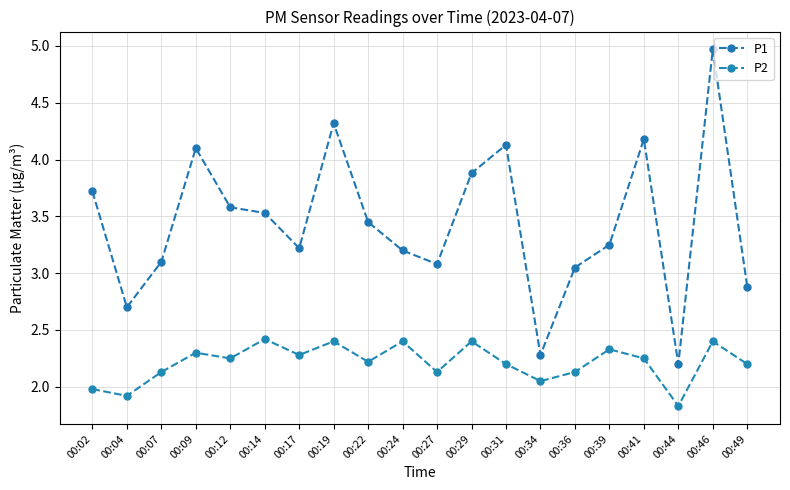

Reading right to left, transcribe all the data shown in this chart.

P1: 00:49=2.9	00:46=5.0	00:44=2.2	00:41=4.2	00:39=3.2	00:36=3.0	00:34=2.3	00:31=4.1	00:29=3.9	00:27=3.1	00:24=3.2	00:22=3.5	00:19=4.3	00:17=3.2	00:14=3.5	00:12=3.6	00:09=4.1	00:07=3.1	00:04=2.7	00:02=3.7
P2: 00:49=2.2	00:46=2.4	00:44=1.8	00:41=2.2	00:39=2.3	00:36=2.1	00:34=2.0	00:31=2.2	00:29=2.4	00:27=2.1	00:24=2.4	00:22=2.2	00:19=2.4	00:17=2.3	00:14=2.4	00:12=2.2	00:09=2.3	00:07=2.1	00:04=1.9	00:02=2.0